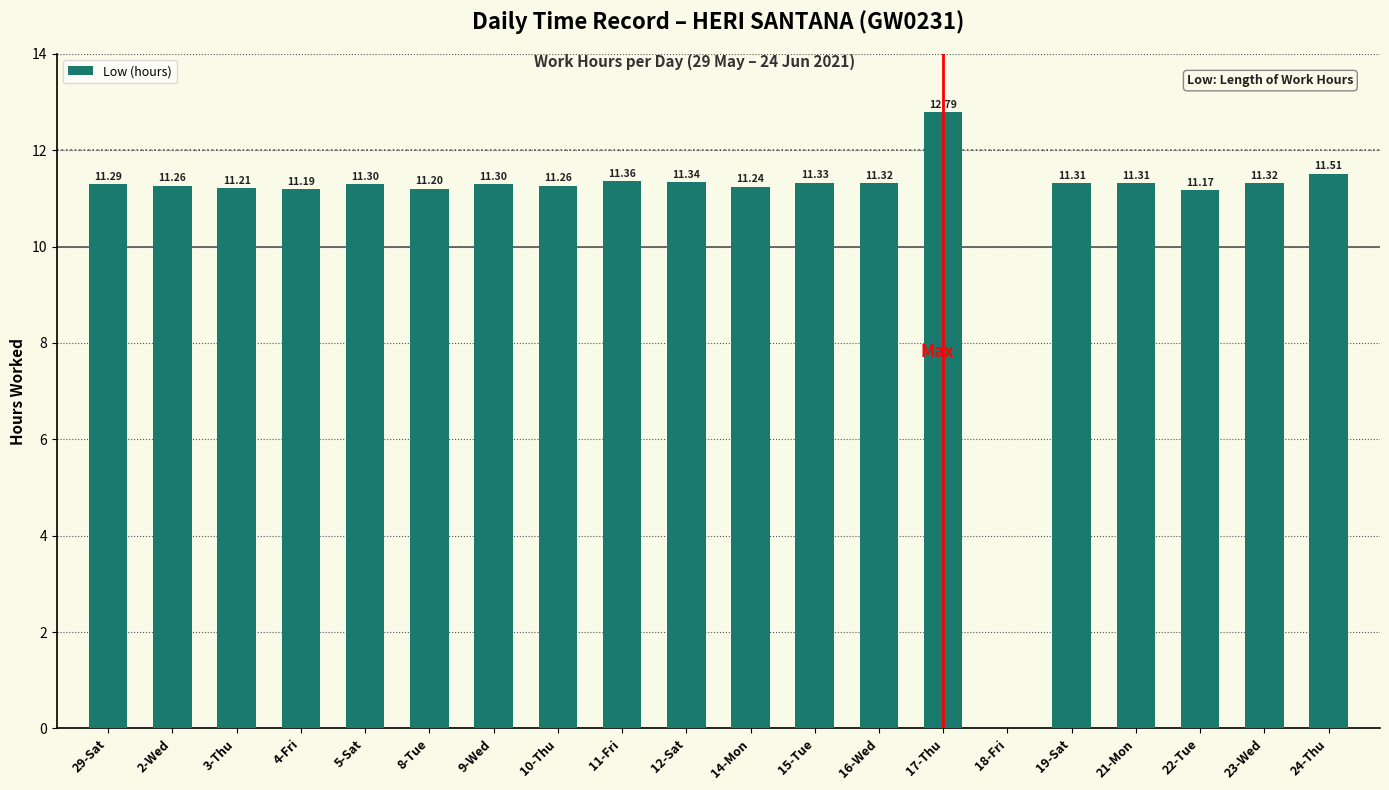

True or false: the data shows 15.4 at 29-Sat.

False